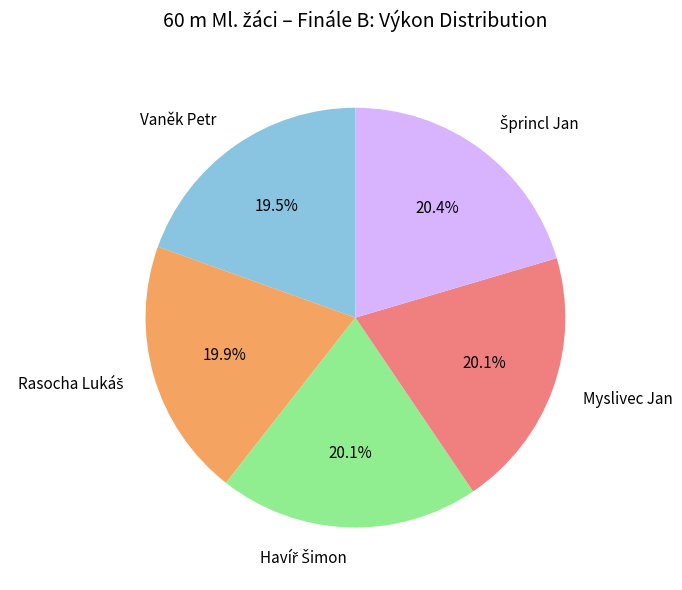

How much of the chart is everything except Myslivec Jan?

79.9%